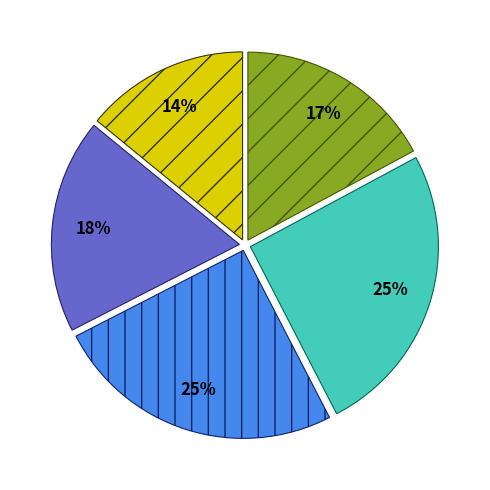

To the nearest percent, what is the average slice percentage?

20%